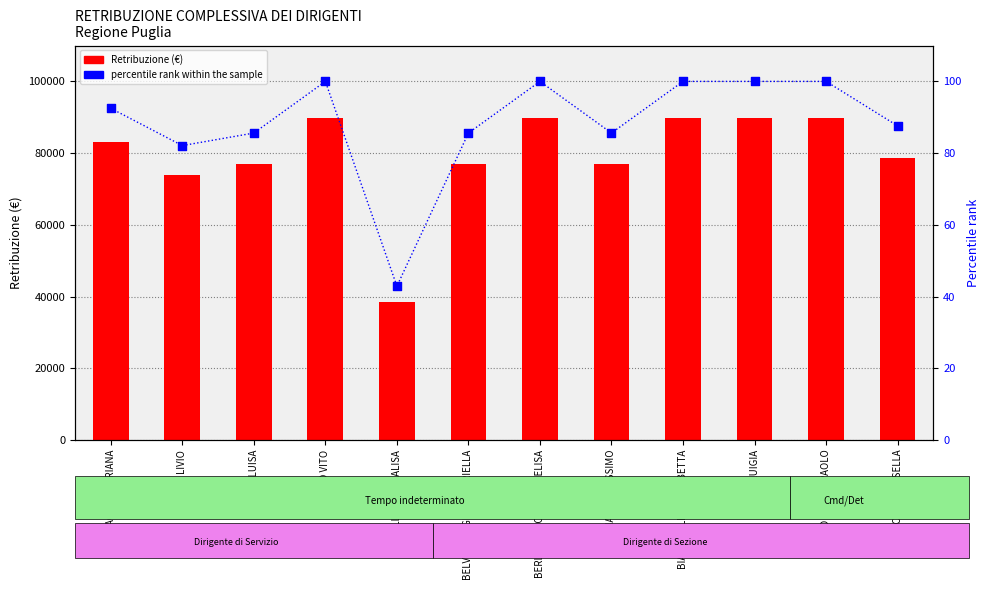

At how many categories does at least one series exceed 52978?

11